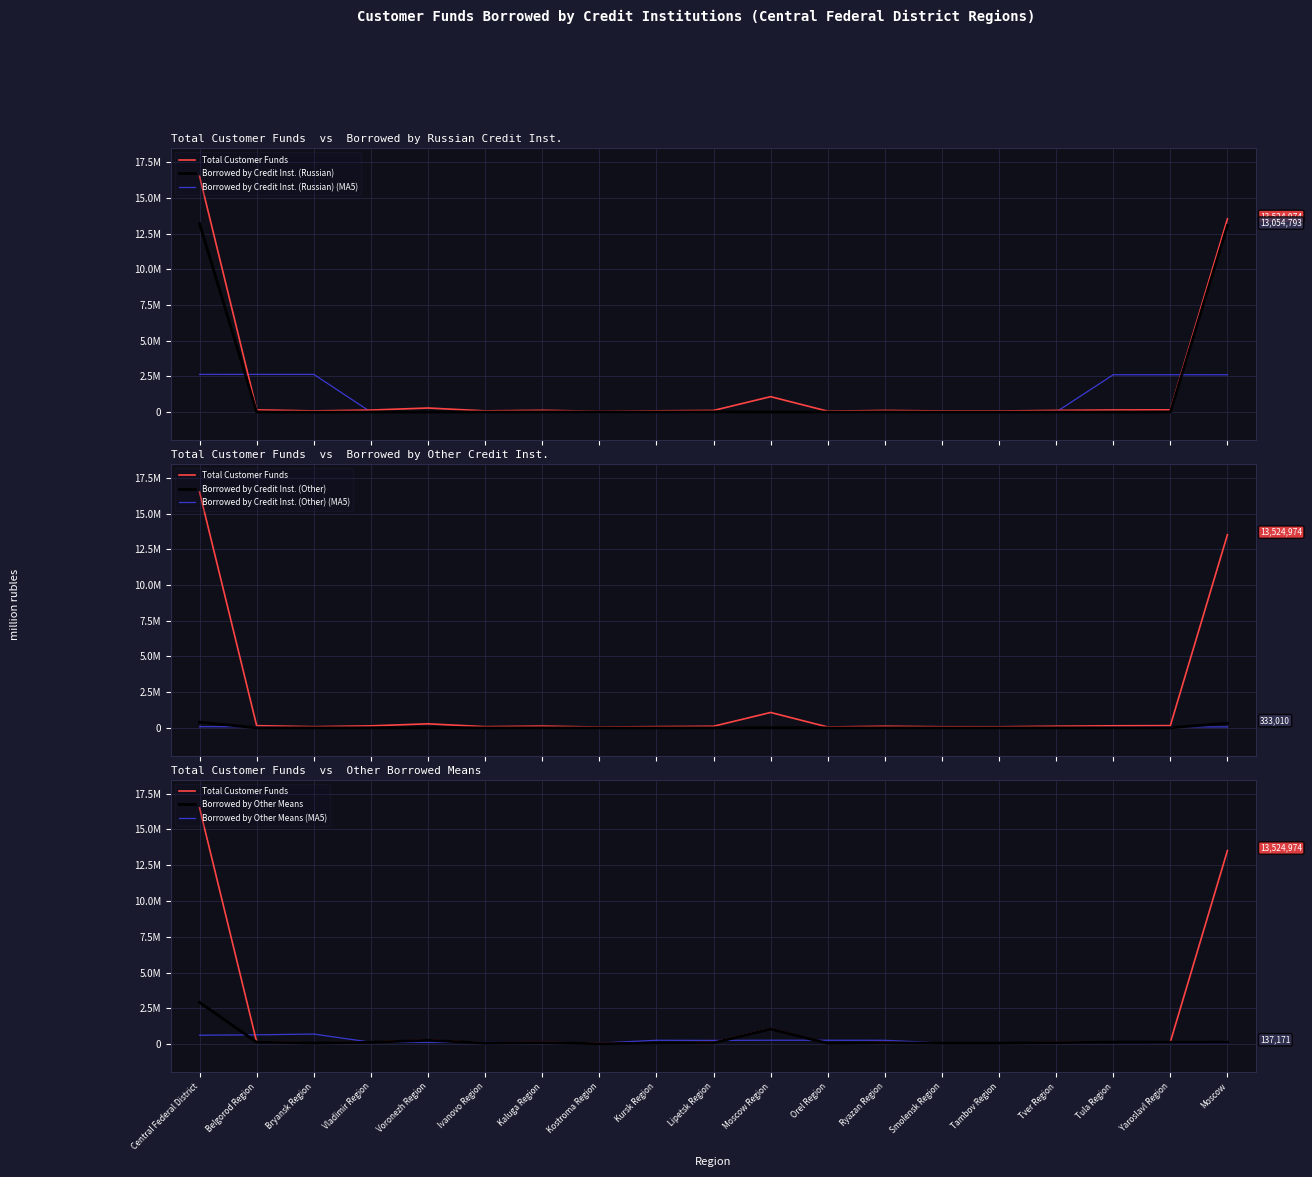

Reading left to right, what are all the values shown in this chart?

Total Customer Funds: Central Federal District=16505069	Belgorod Region=155652	Bryansk Region=83616	Vladimir Region=142406	Voronezh Region=285620	Ivanovo Region=85991	Kaluga Region=124673	Kostroma Region=59963	Kursk Region=88306	Lipetsk Region=114056	Moscow Region=1079550	Orel Region=64037	Ryazan Region=115483	Smolensk Region=79841	Tambov Region=76873	Tver Region=118015	Tula Region=147850	Yaroslavl Region=158164	Moscow=13524974
Borrowed by Credit Inst. (Russian): Central Federal District=13185101	Belgorod Region=6685	Bryansk Region=0	Vladimir Region=5378	Voronezh Region=661	Ivanovo Region=8250	Kaluga Region=14212	Kostroma Region=21674	Kursk Region=11911	Lipetsk Region=17981	Moscow Region=7621	Orel Region=1204	Ryazan Region=14285	Smolensk Region=4302	Tambov Region=1919	Tver Region=8216	Tula Region=1336	Yaroslavl Region=4673	Moscow=13054793
Borrowed by Credit Inst. (Other): Central Federal District=397836	Belgorod Region=7195	Bryansk Region=2873	Vladimir Region=3436	Voronezh Region=10319	Ivanovo Region=502	Kaluga Region=3503	Kostroma Region=706	Kursk Region=593	Lipetsk Region=1711	Moscow Region=11688	Orel Region=629	Ryazan Region=3338	Smolensk Region=1235	Tambov Region=1222	Tver Region=3532	Tula Region=2401	Yaroslavl Region=9943	Moscow=333010
Borrowed by Other Means: Central Federal District=2922132	Belgorod Region=141773	Bryansk Region=80742	Vladimir Region=133592	Voronezh Region=274640	Ivanovo Region=77239	Kaluga Region=106958	Kostroma Region=37583	Kursk Region=75802	Lipetsk Region=94363	Moscow Region=1060241	Orel Region=62204	Ryazan Region=97860	Smolensk Region=74304	Tambov Region=73733	Tver Region=106267	Tula Region=144113	Yaroslavl Region=143548	Moscow=137171